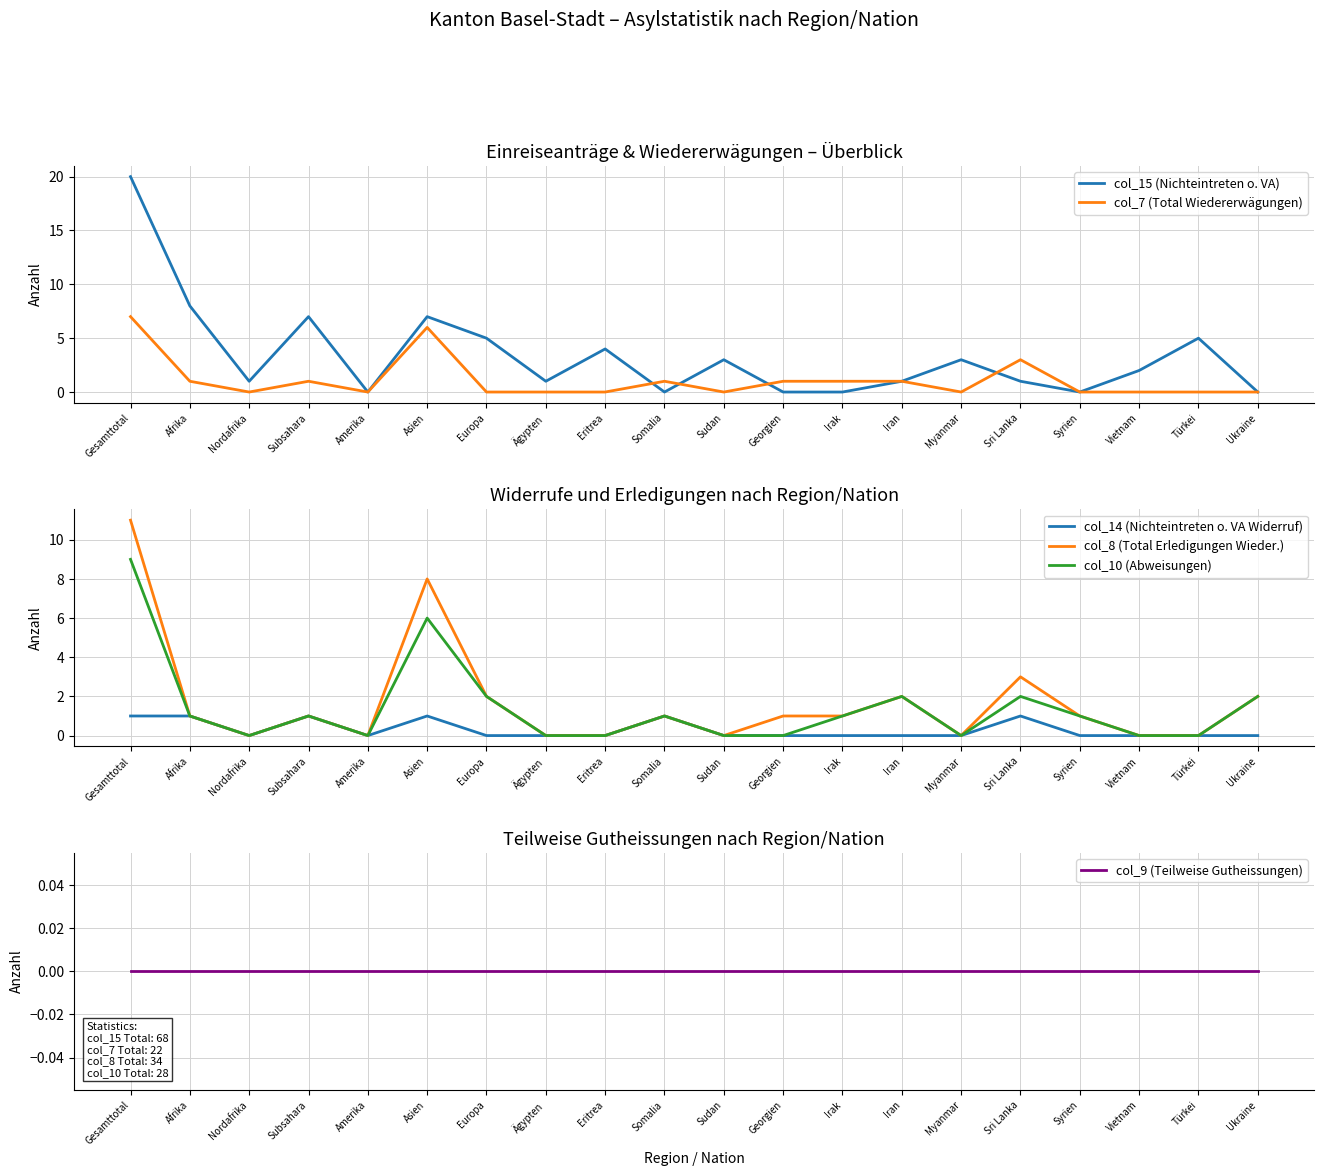

Where is col_15 (Nichteintreten o. VA) nearest to the value 10?

Afrika